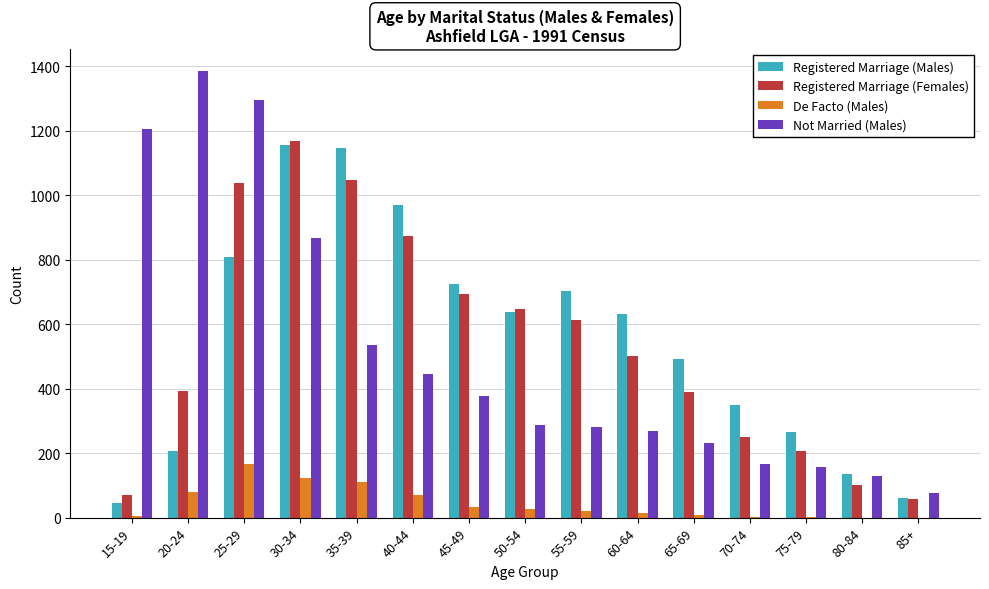

The value of Registered Marriage (Males) at 85+ is 61. True or false?

True